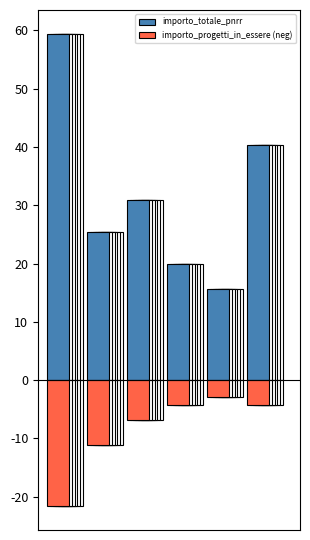

What is the value of the importo_totale_pnrr bar at the 2nd from the left?

25.4